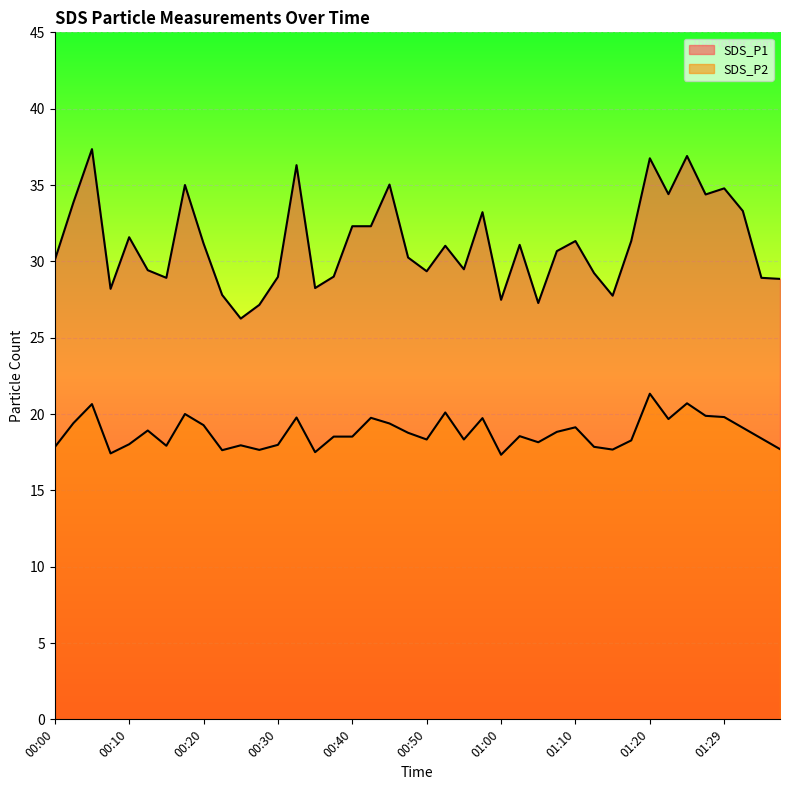

True or false: SDS_P2 and SDS_P1 cross at least once.

False